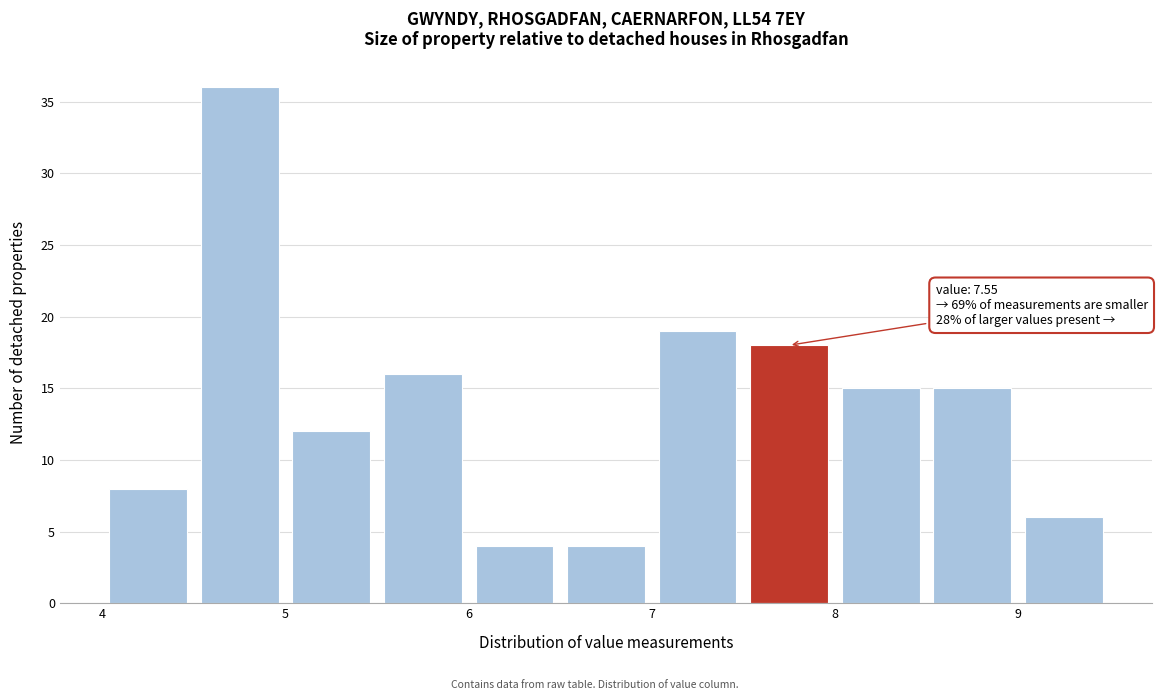

Over which range of the x-axis is the bar tallest?

4.5 to 5.0